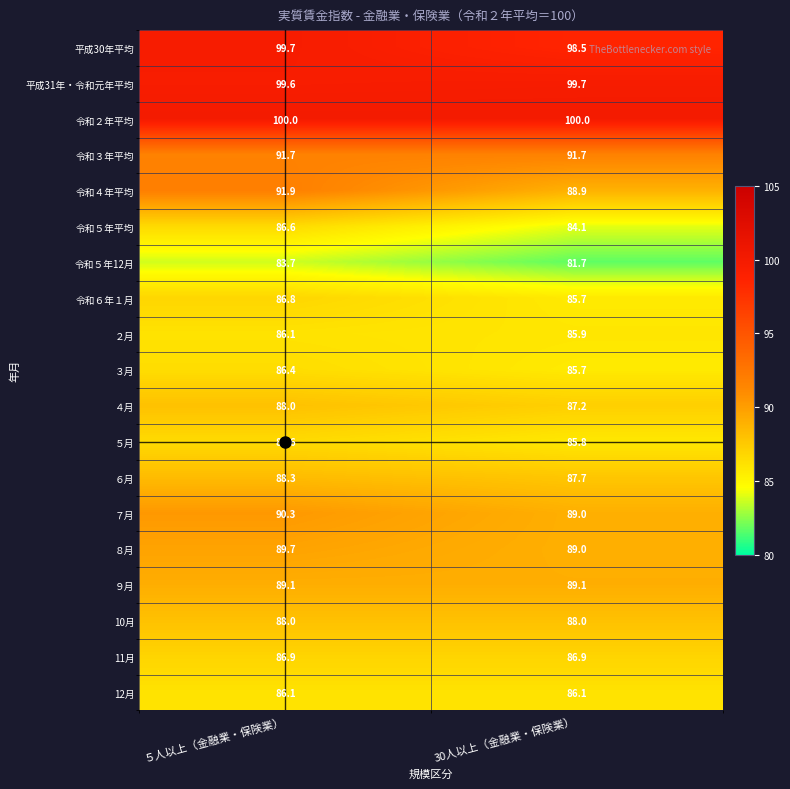

True or false: 令和２年平均 has a value of 22.3 at 30人以上（金融業・保険業）.

False